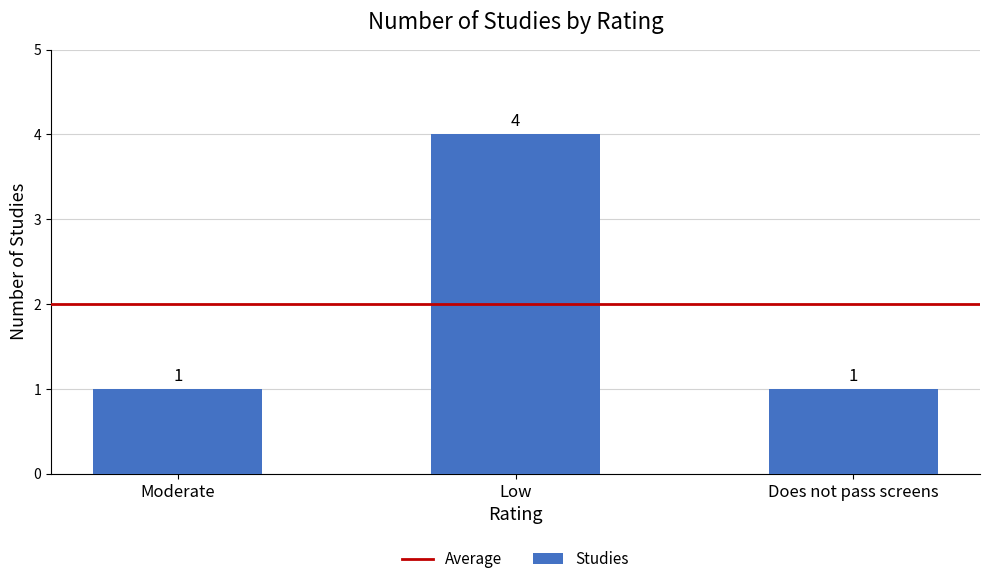

The chart shows a value of 1 at Does not pass screens. True or false?

True